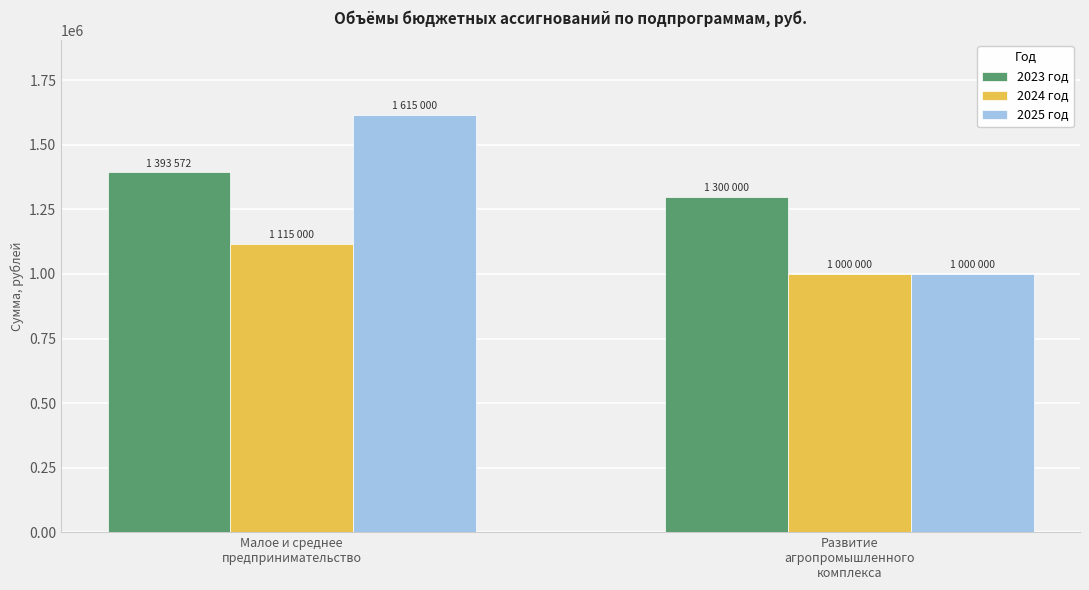

What is the minimum value for 2023 год?

1300000